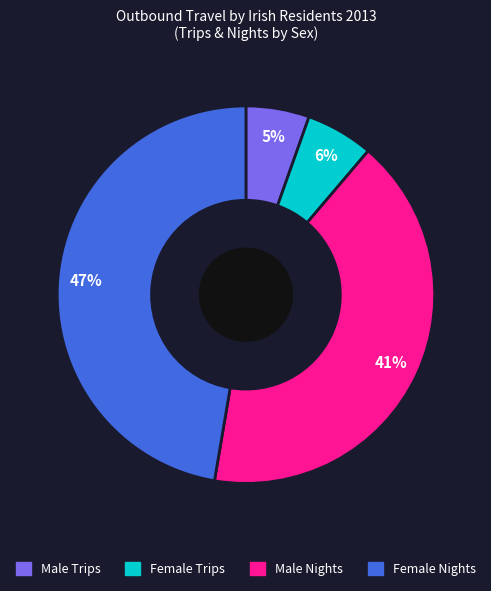

What percentage is the Male Trips slice, to the nearest percent?

5%